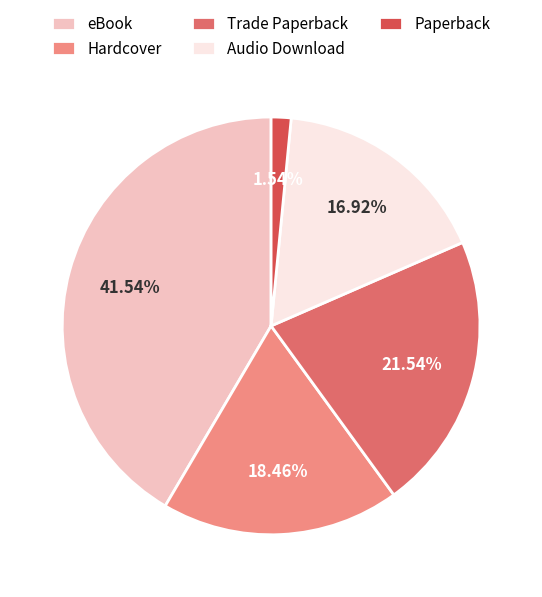

Is there a majority slice in this chart?

No